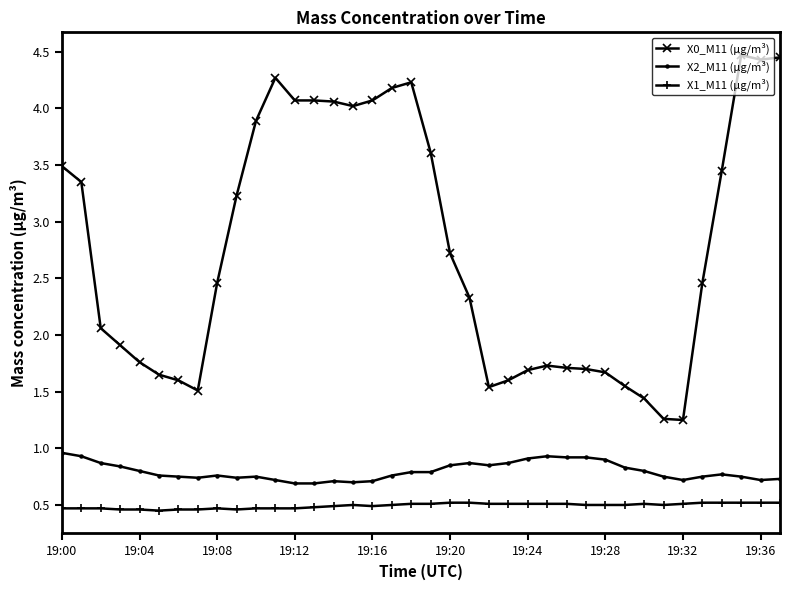

What is the sum of all X0_M11 (μg/m³) values?

104.9